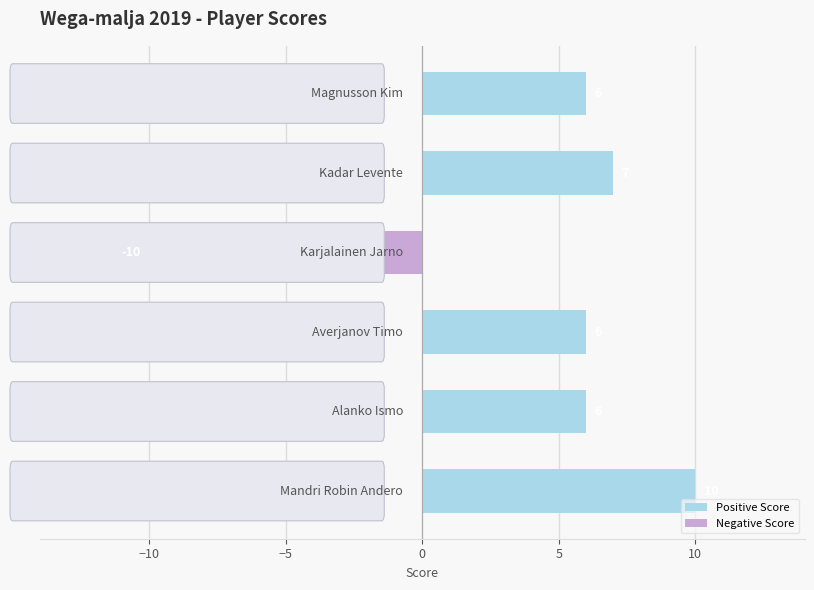

What is the total value across all series at 10?

6